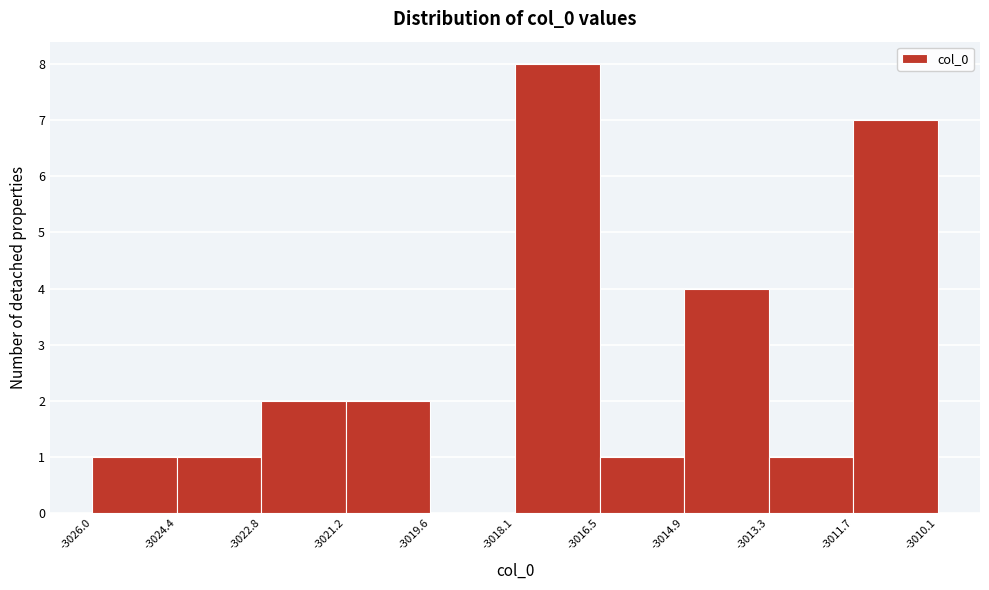

Over which range of the x-axis is the bar tallest?

-3018.1 to -3016.5